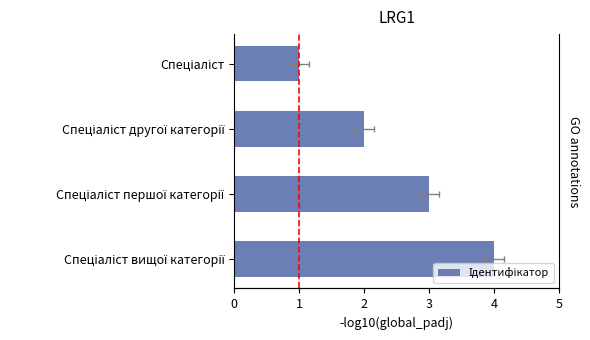

What is the value of the 2nd bar from the left?

2